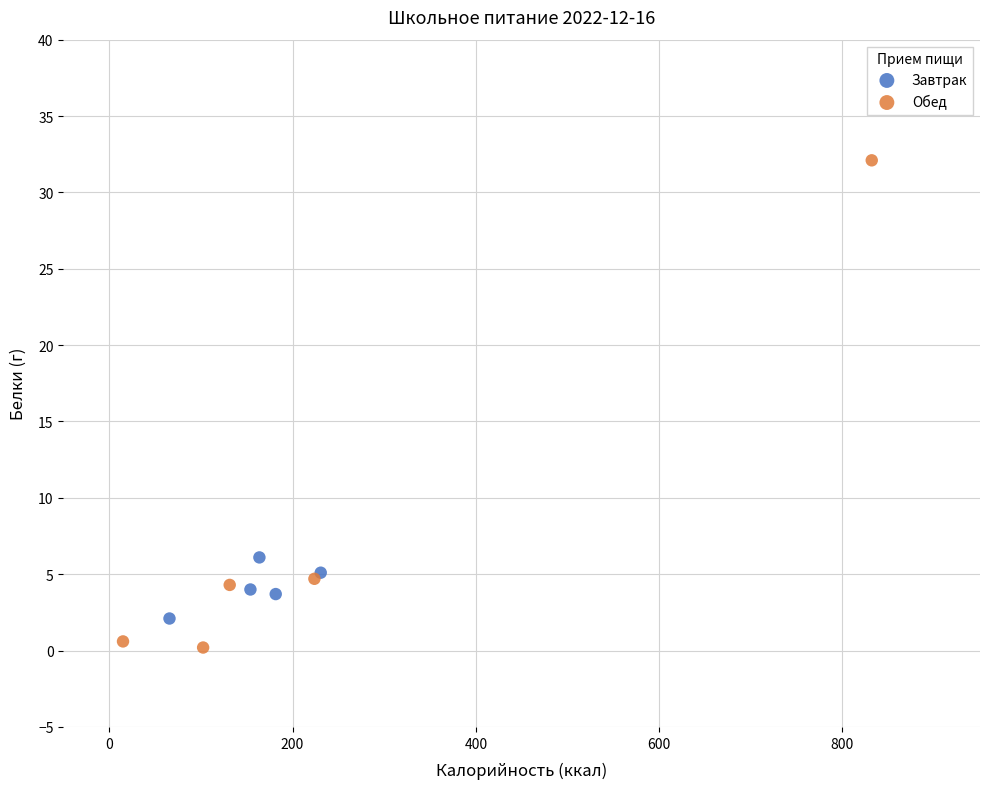

What are all the series names shown in the legend?

Завтрак, Обед